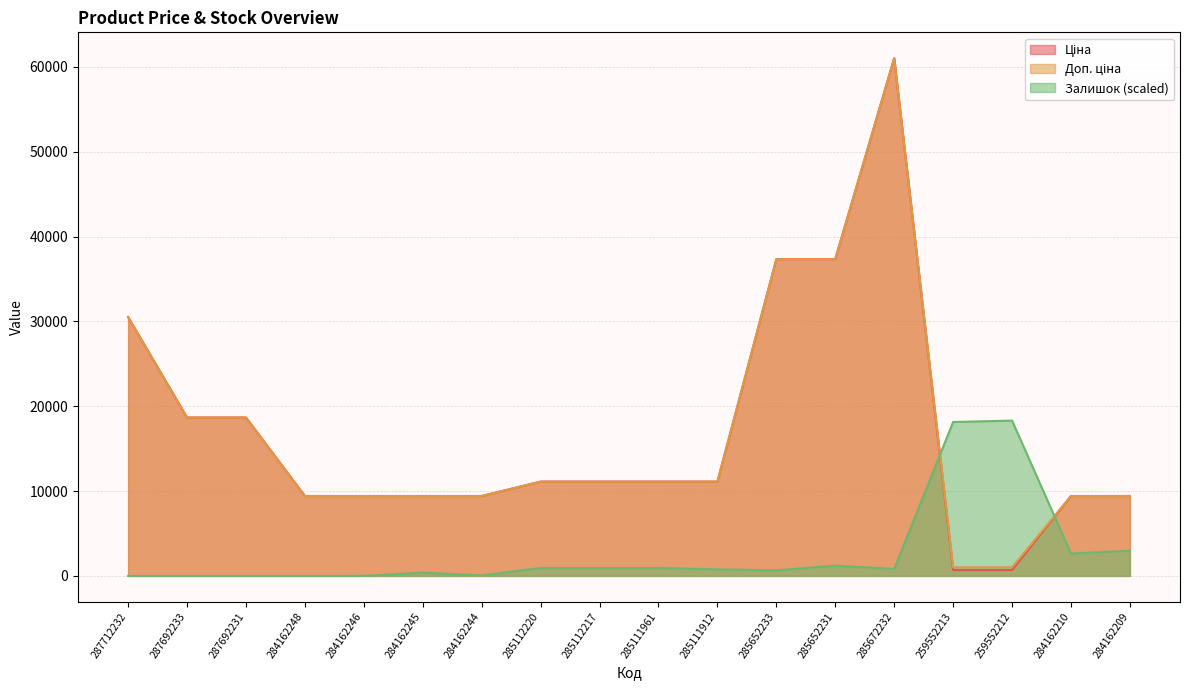

How many data points in Доп. ціна are above 11113?

10